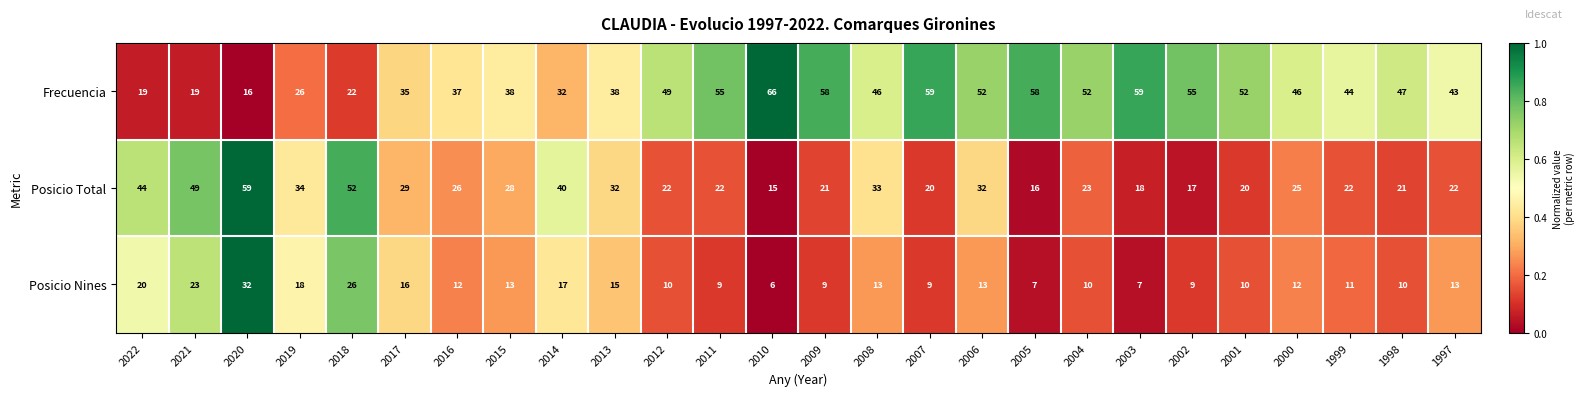

What is the total value across all series at 1999?

77